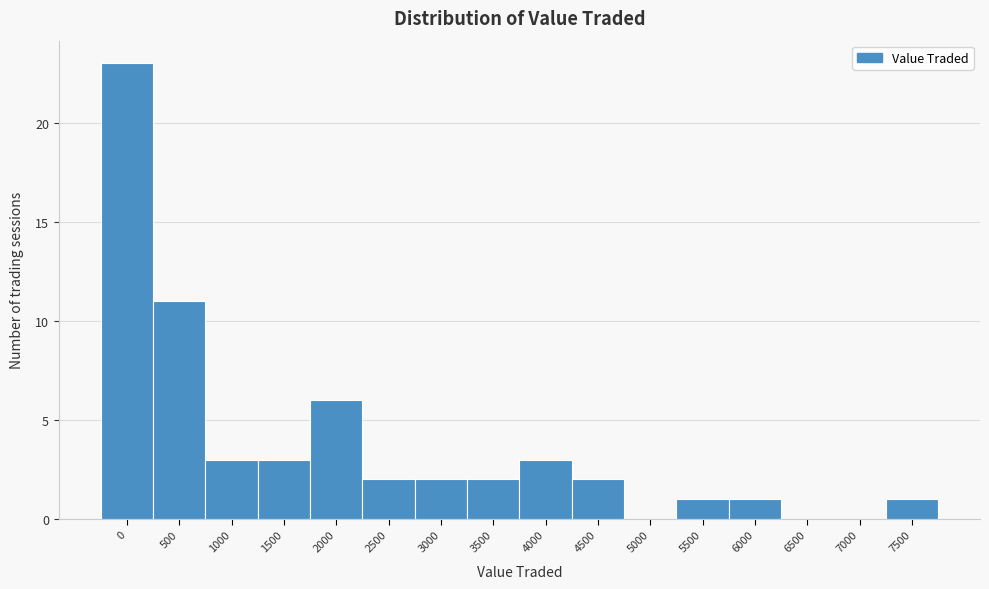

Reading left to right, what are all the values shown in this chart?

0=23	500=11	1000=3	1500=3	2000=6	2500=2	3000=2	3500=2	4000=3	4500=2	5000=0	5500=1	6000=1	6500=0	7000=0	7500=1